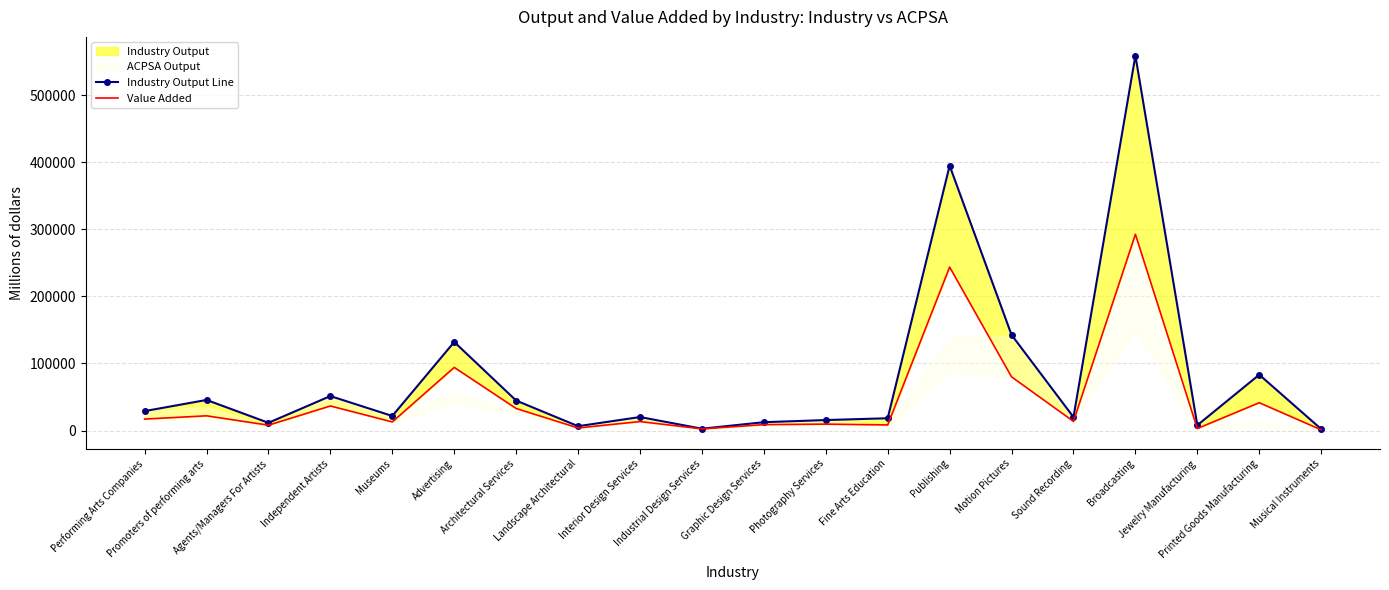

How many values in the Value Added series are below 13644?

10